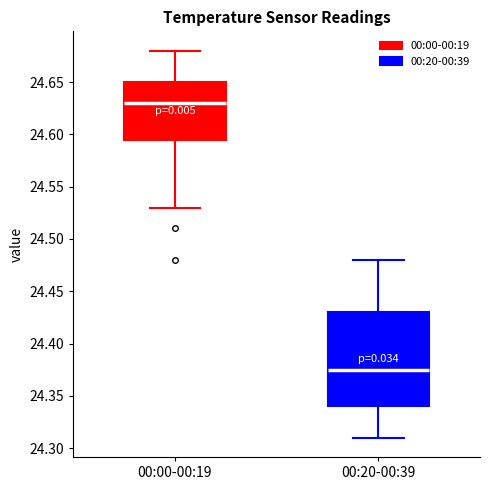

Comparing the boxes themselves (not the whiskers), which one is the tallest?

00:20-00:39